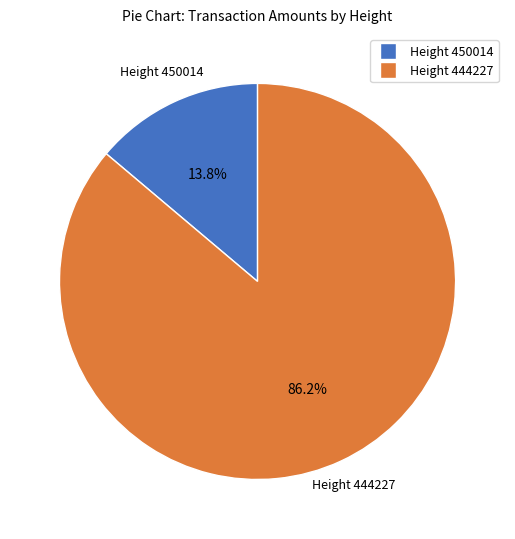

How much of the chart is everything except Height 444227?

13.8%